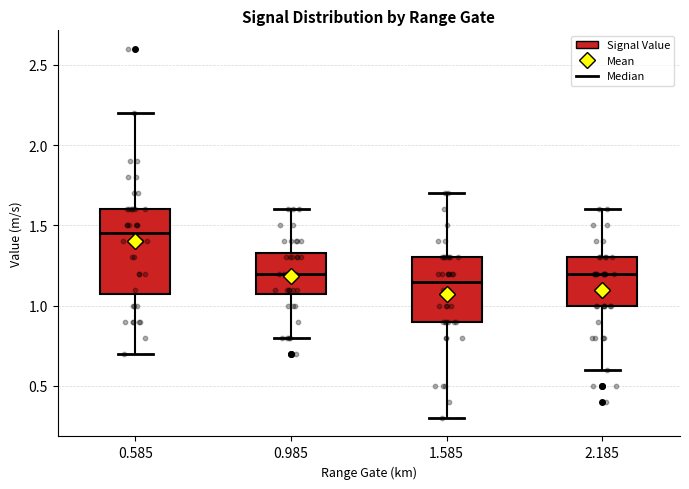

Which box has the highest median line?

0.585